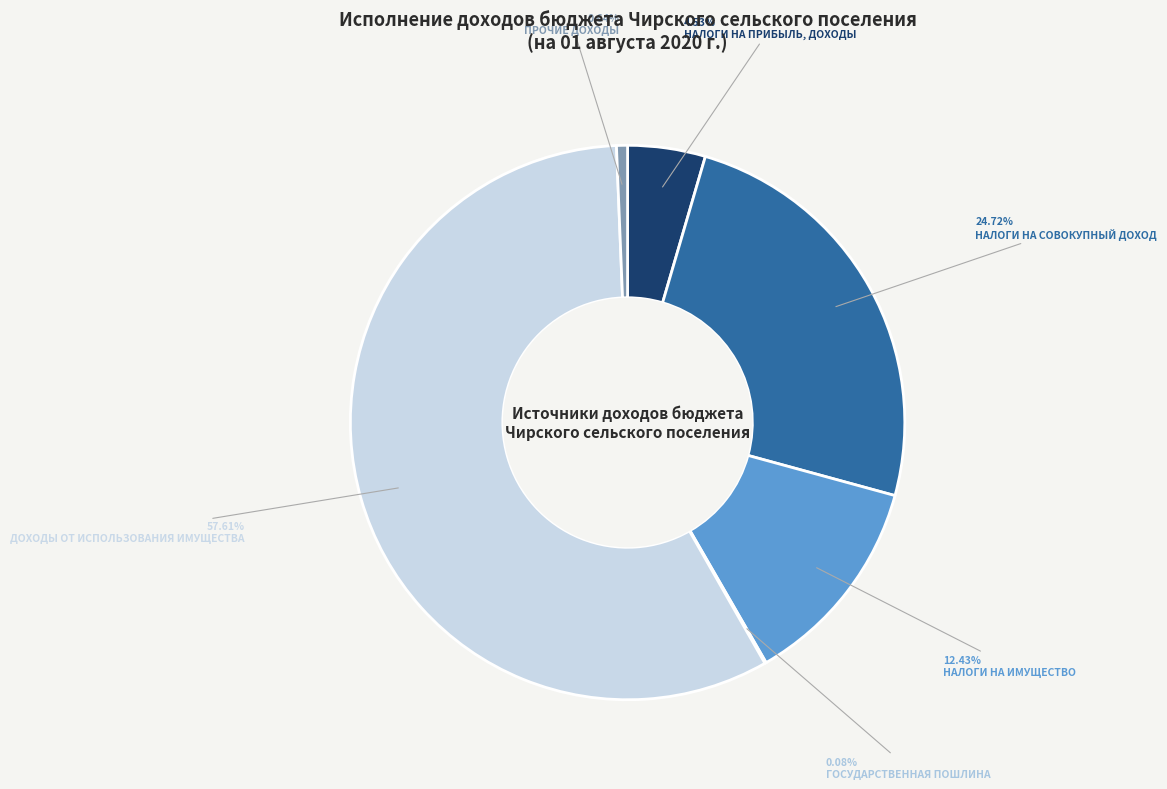

To the nearest percent, what is the difference between the ГОСУДАРСТВЕННАЯ ПОШЛИНА and НАЛОГИ НА СОВОКУПНЫЙ ДОХОД slice percentages?

25%